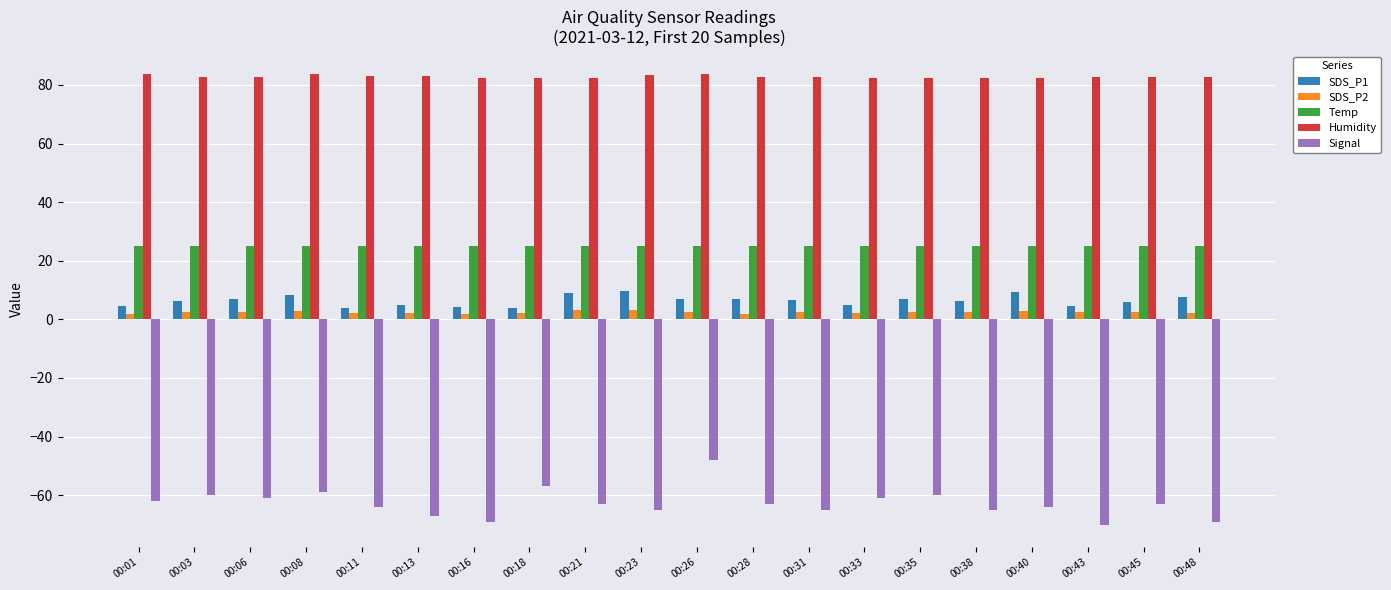

At which category is the sum across all series the highest?

00:26